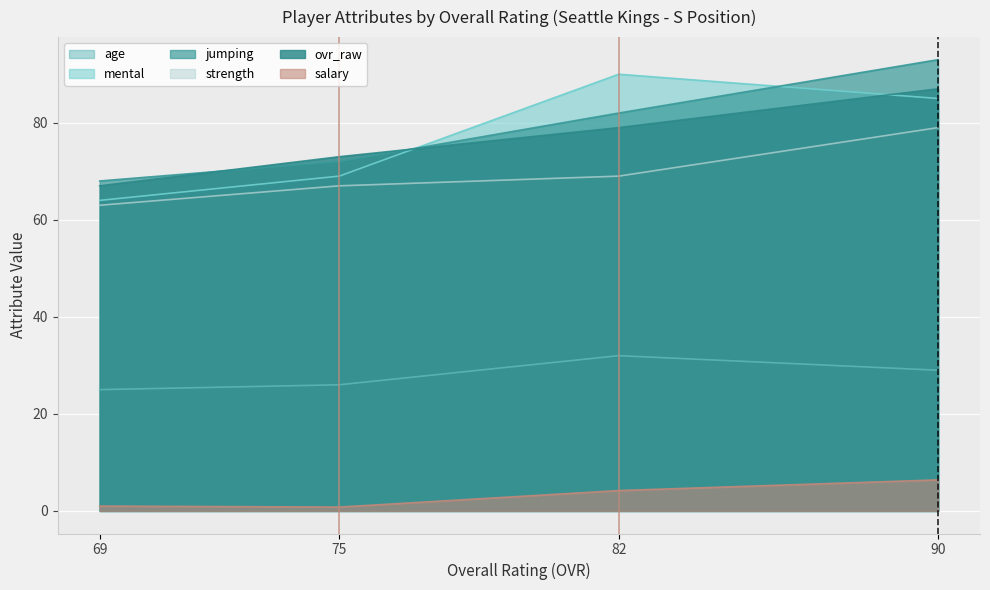

At which label does strength reach its peak?

90